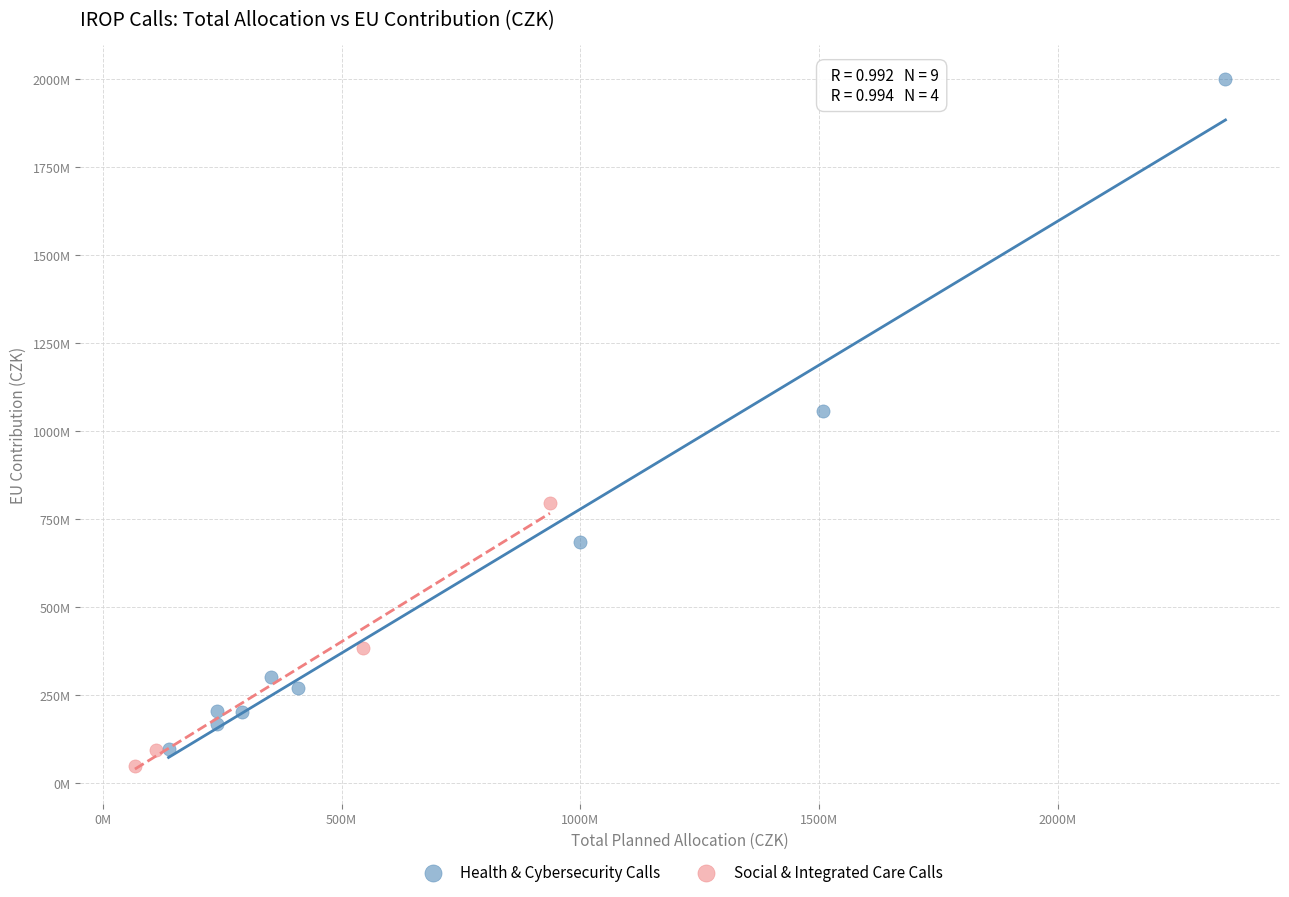

Which series reaches the minimum Y coordinate?

Social & Integrated Care Calls